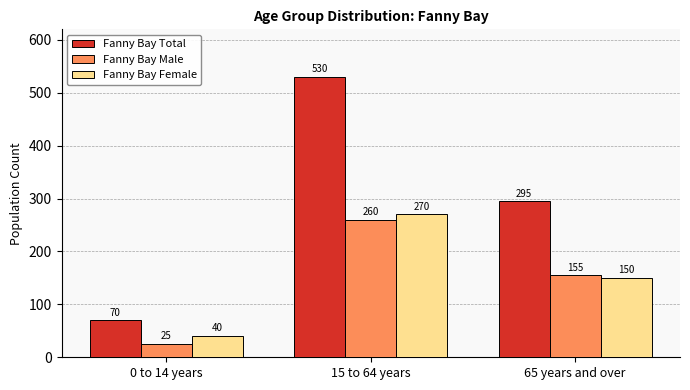

The value of Fanny Bay Female at 15 to 64 years is 270. True or false?

True